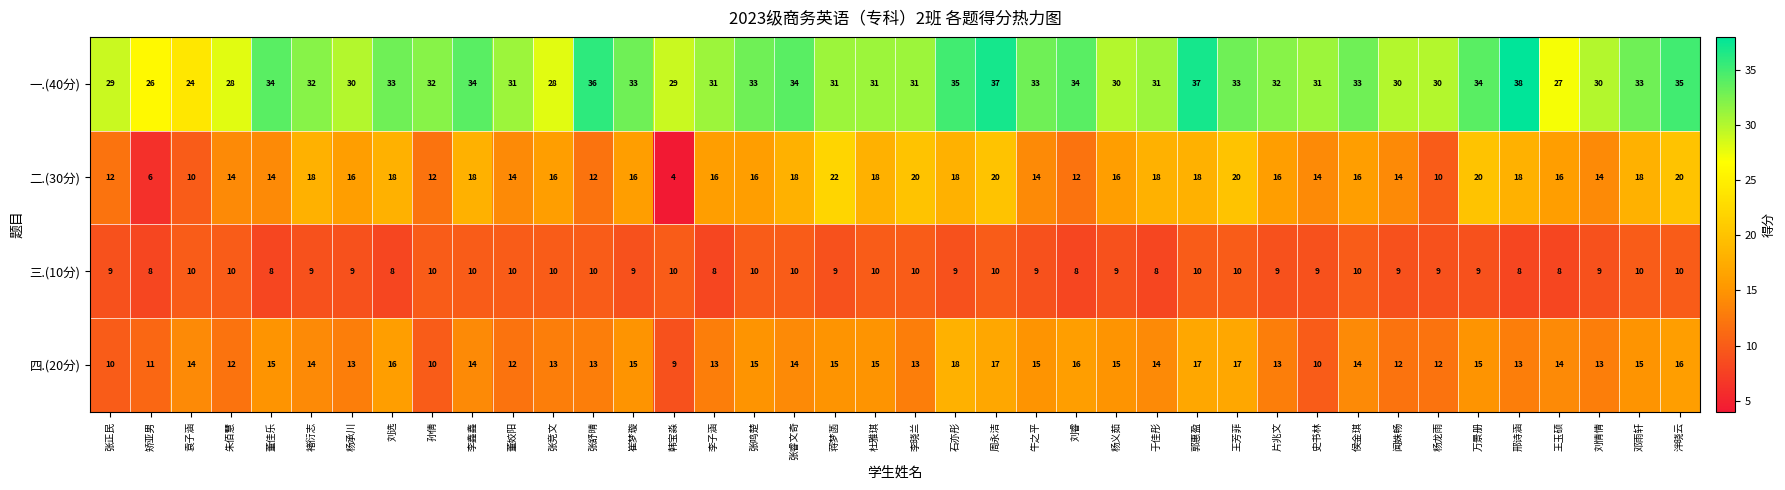

Where does the 二.(30分) series first go above 16?

褚衍志